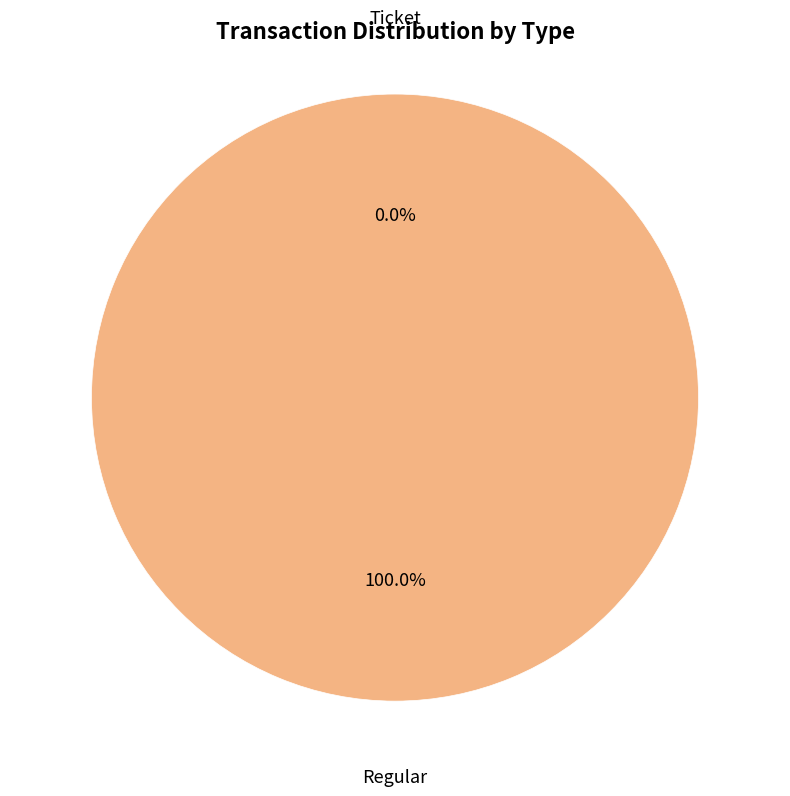

Do Regular and Ticket together represent more than half of the pie?

Yes